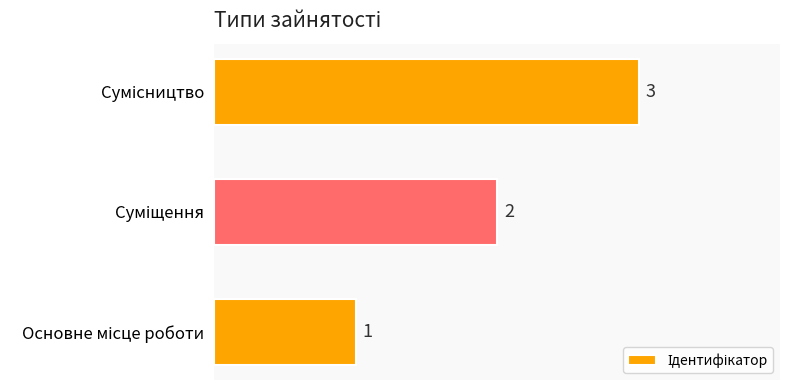

How many values are between 1 and 3?

3